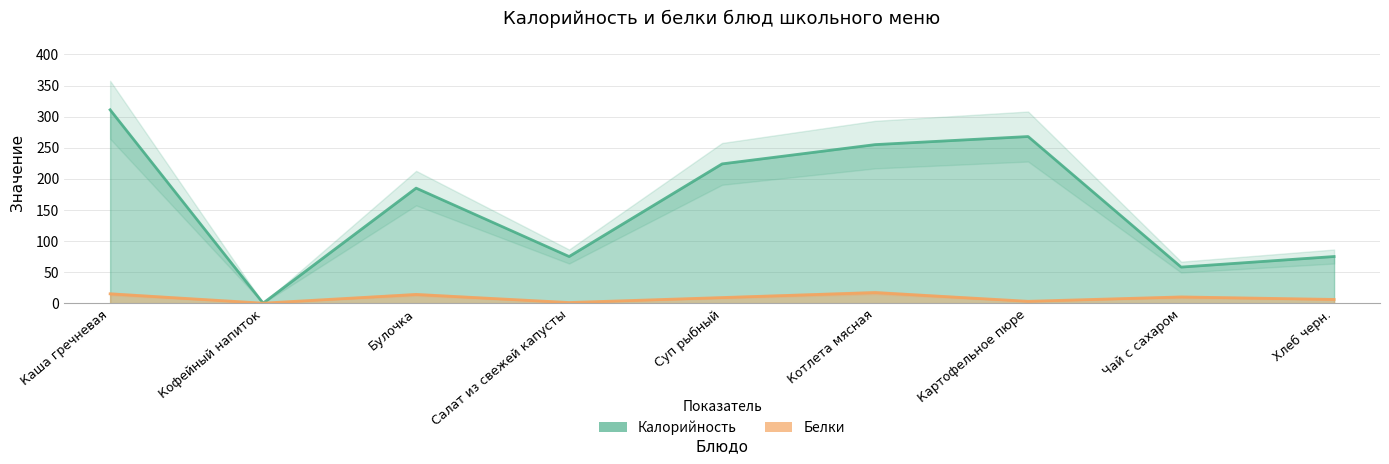

Reading right to left, what are all the values shown in this chart?

Калорийность: Хлеб черн.=75	Чай с сахаром=58	Картофельное пюре=268	Котлета мясная=255	Суп рыбный=224	Салат из свежей капусты=75	Булочка=185	Кофейный напиток=0	Каша гречневая=311
Белки: Хлеб черн.=6	Чай с сахаром=10	Картофельное пюре=3	Котлета мясная=17	Суп рыбный=9	Салат из свежей капусты=1	Булочка=14	Кофейный напиток=0	Каша гречневая=15